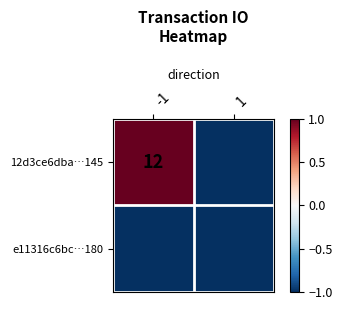

At how many categories does at least one series exceed 0?

1